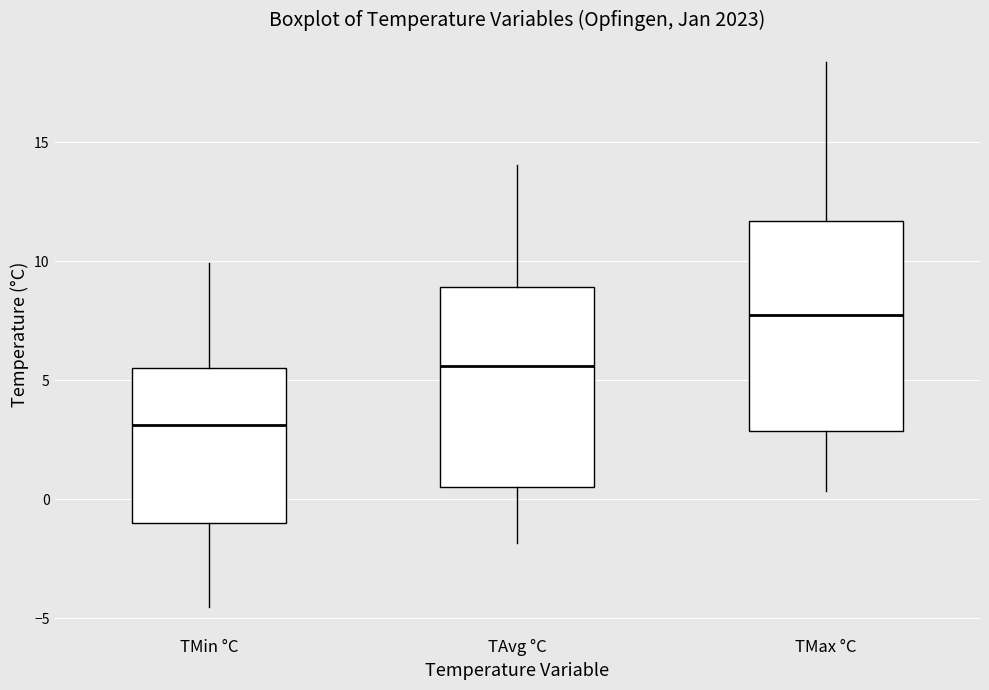

Where does the lower whisker of the box for TMax °C end on the y-axis? The values are not printed on the chart, so give them approximately, as read against the axis.

0.5